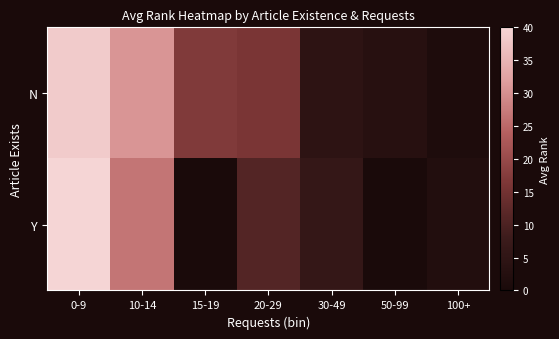

At 15-19, list the series in order from largest to smallest.

Y, N